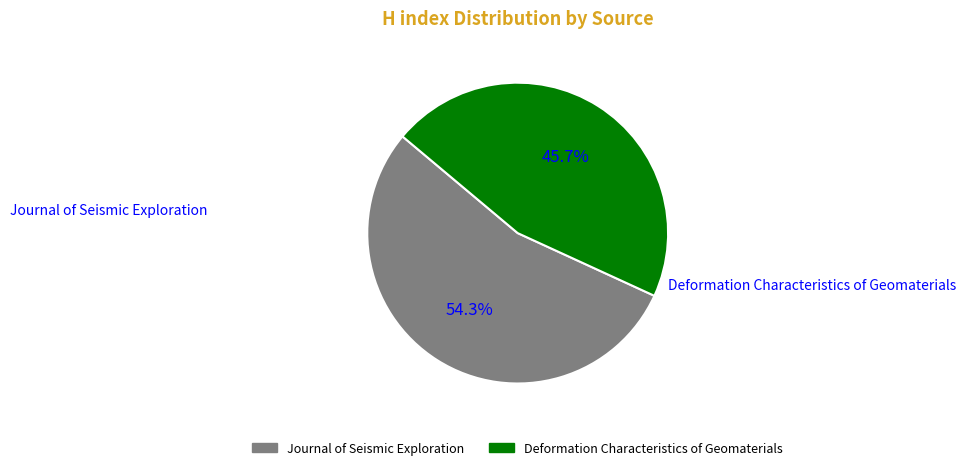

To the nearest percent, what percentage of the pie is Deformation Characteristics of Geomaterials?

46%